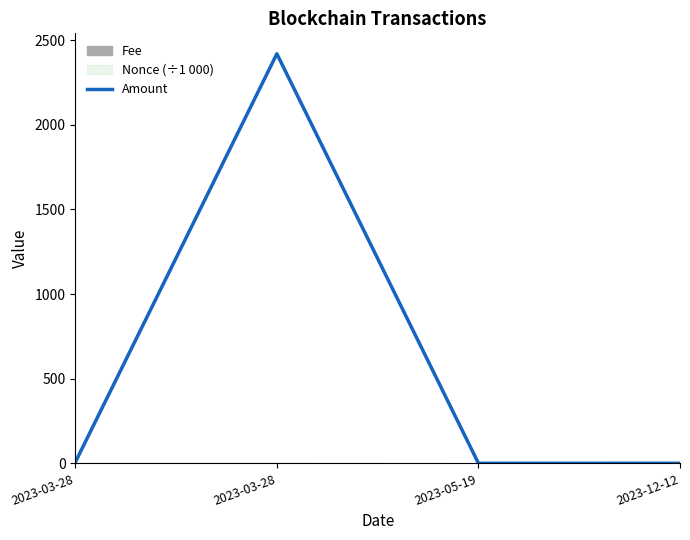

True or false: there are more than 2 points higher than both neighbors.

False